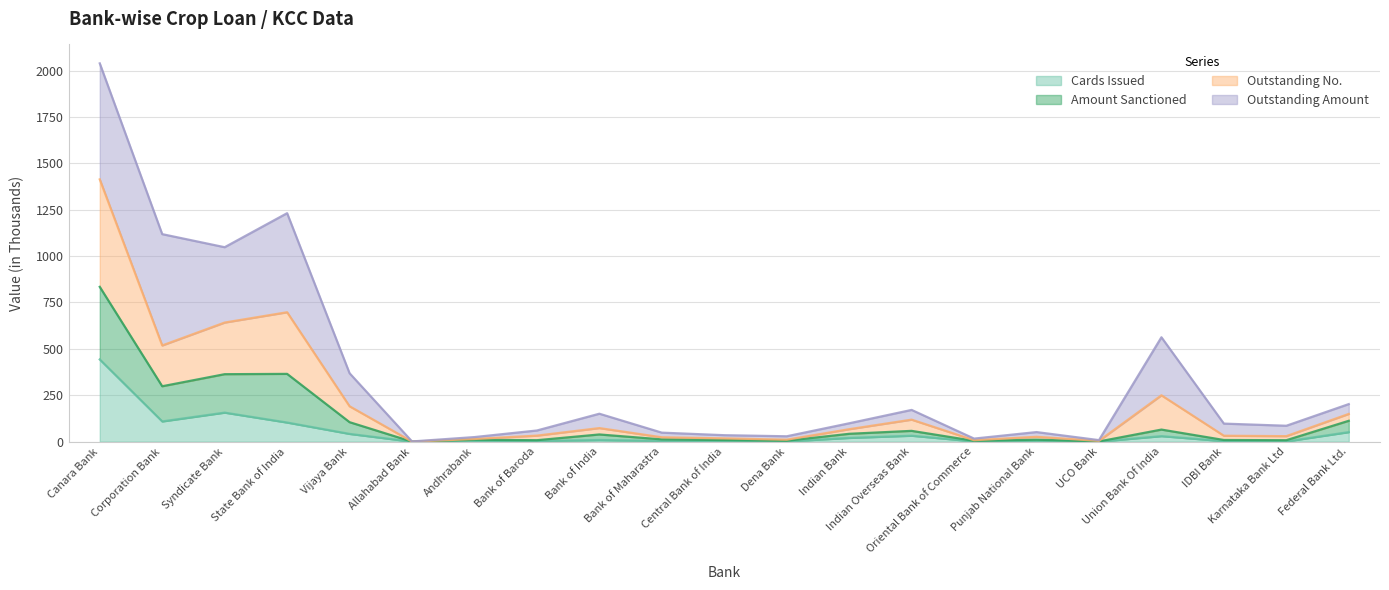

How many values in the Cards Issued series are below 5?

10